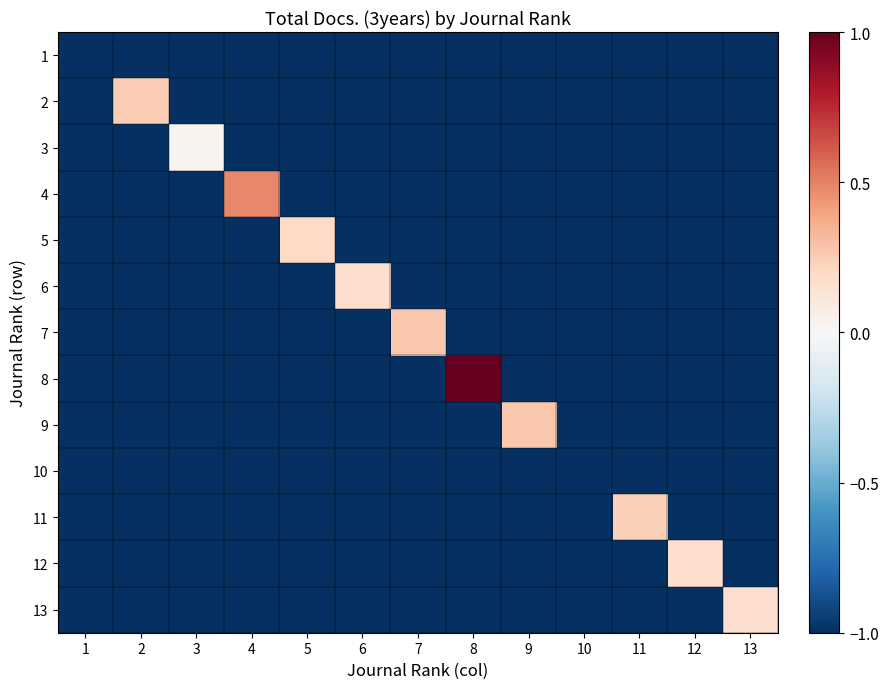

Reading left to right, transcribe all the data shown in this chart.

1: 1=-1.0	2=-1.0	3=-1.0	4=-1.0	5=-1.0	6=-1.0	7=-1.0	8=-1.0	9=-1.0	10=-1.0	11=-1.0	12=-1.0	13=-1.0
2: 1=-1.0	2=0.3	3=-1.0	4=-1.0	5=-1.0	6=-1.0	7=-1.0	8=-1.0	9=-1.0	10=-1.0	11=-1.0	12=-1.0	13=-1.0
3: 1=-1.0	2=-1.0	3=0.0	4=-1.0	5=-1.0	6=-1.0	7=-1.0	8=-1.0	9=-1.0	10=-1.0	11=-1.0	12=-1.0	13=-1.0
4: 1=-1.0	2=-1.0	3=-1.0	4=0.5	5=-1.0	6=-1.0	7=-1.0	8=-1.0	9=-1.0	10=-1.0	11=-1.0	12=-1.0	13=-1.0
5: 1=-1.0	2=-1.0	3=-1.0	4=-1.0	5=0.2	6=-1.0	7=-1.0	8=-1.0	9=-1.0	10=-1.0	11=-1.0	12=-1.0	13=-1.0
6: 1=-1.0	2=-1.0	3=-1.0	4=-1.0	5=-1.0	6=0.2	7=-1.0	8=-1.0	9=-1.0	10=-1.0	11=-1.0	12=-1.0	13=-1.0
7: 1=-1.0	2=-1.0	3=-1.0	4=-1.0	5=-1.0	6=-1.0	7=0.3	8=-1.0	9=-1.0	10=-1.0	11=-1.0	12=-1.0	13=-1.0
8: 1=-1.0	2=-1.0	3=-1.0	4=-1.0	5=-1.0	6=-1.0	7=-1.0	8=1.0	9=-1.0	10=-1.0	11=-1.0	12=-1.0	13=-1.0
9: 1=-1.0	2=-1.0	3=-1.0	4=-1.0	5=-1.0	6=-1.0	7=-1.0	8=-1.0	9=0.3	10=-1.0	11=-1.0	12=-1.0	13=-1.0
10: 1=-1.0	2=-1.0	3=-1.0	4=-1.0	5=-1.0	6=-1.0	7=-1.0	8=-1.0	9=-1.0	10=-1.0	11=-1.0	12=-1.0	13=-1.0
11: 1=-1.0	2=-1.0	3=-1.0	4=-1.0	5=-1.0	6=-1.0	7=-1.0	8=-1.0	9=-1.0	10=-1.0	11=0.2	12=-1.0	13=-1.0
12: 1=-1.0	2=-1.0	3=-1.0	4=-1.0	5=-1.0	6=-1.0	7=-1.0	8=-1.0	9=-1.0	10=-1.0	11=-1.0	12=0.2	13=-1.0
13: 1=-1.0	2=-1.0	3=-1.0	4=-1.0	5=-1.0	6=-1.0	7=-1.0	8=-1.0	9=-1.0	10=-1.0	11=-1.0	12=-1.0	13=0.2